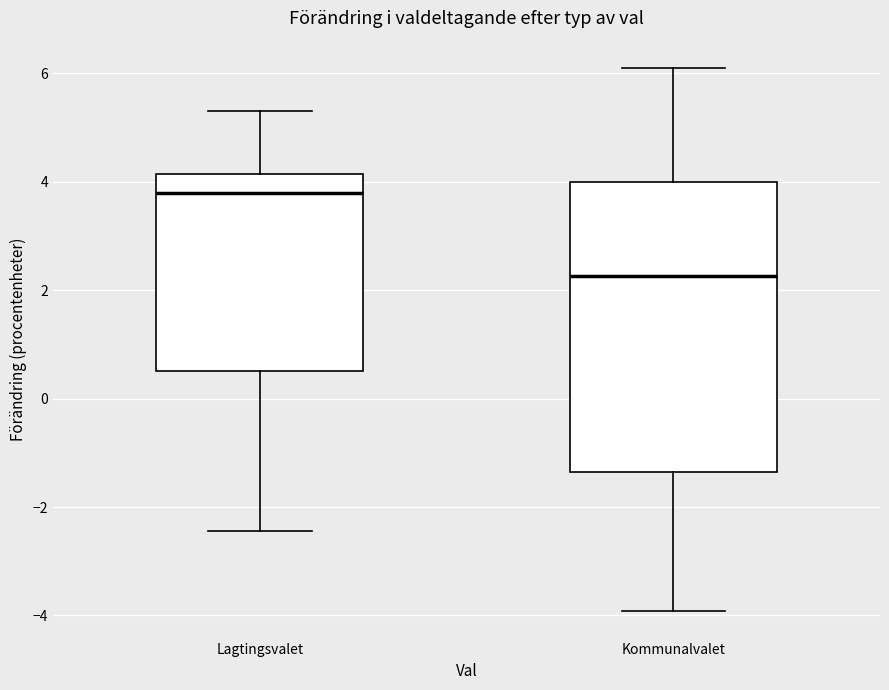

Reading left to right, transcribe this box plot: for each box, give where its median line is, the range the box spans, and where its two whiskers end, as read against the y-axis. The values are not printed on the chart, so give them approximately, as read against the axis.

Lagtingsvalet: median 3.8, box 0.6 to 4.2, whiskers -2.4 to 5.4
Kommunalvalet: median 2.2, box -1.4 to 4.0, whiskers -4.0 to 6.2